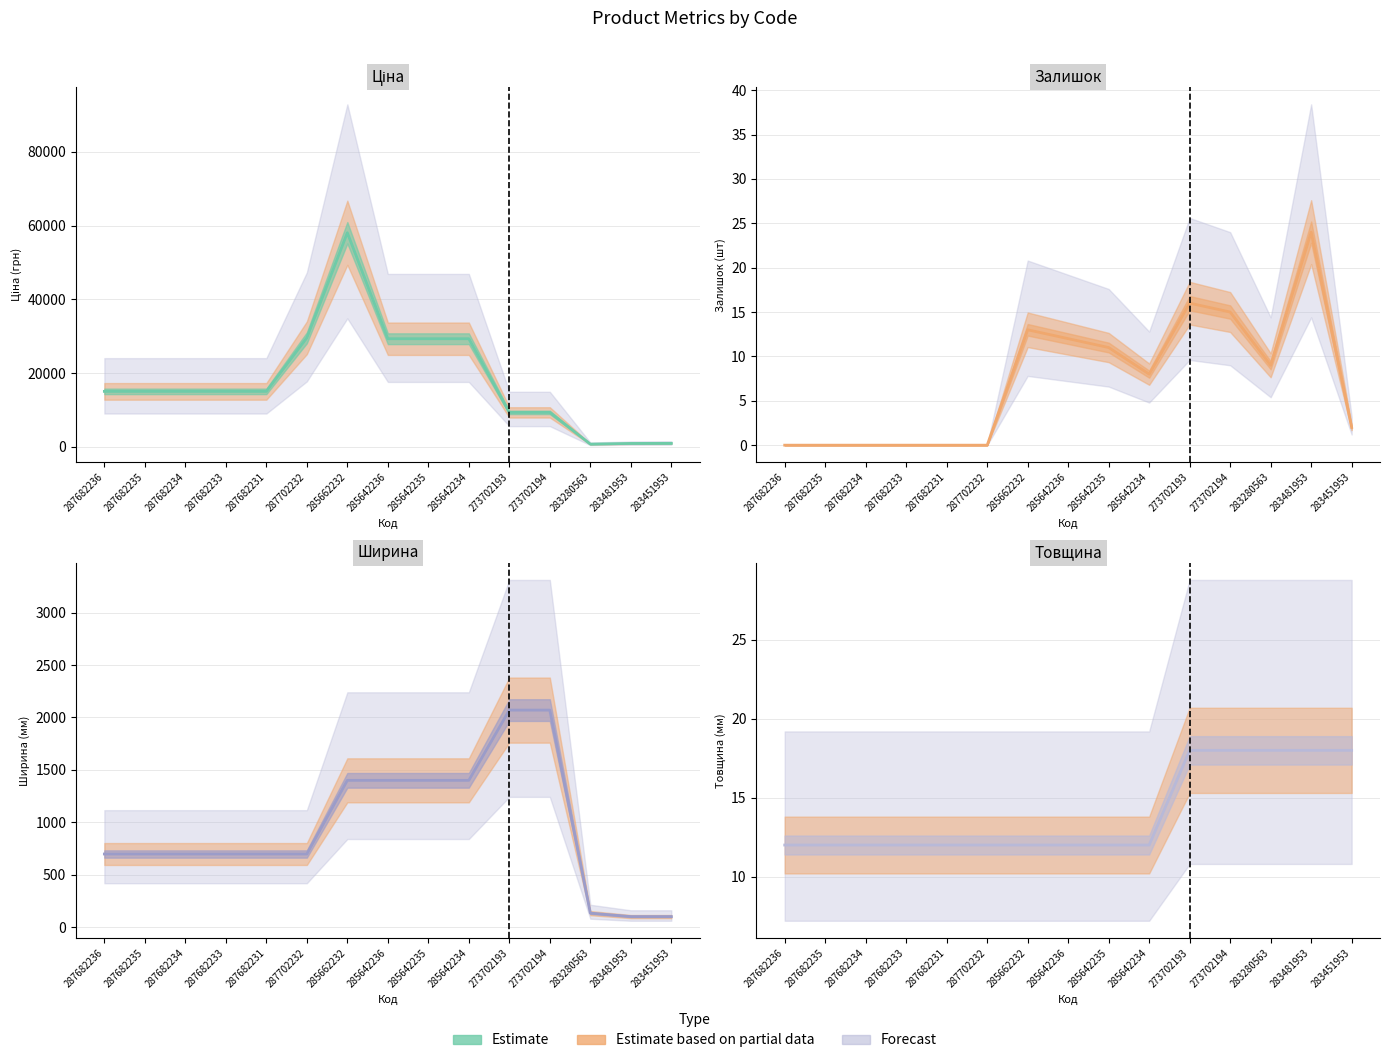

Reading left to right, list all the values displayed in this chart.

Ціна: 287682236=15019.2	287682235=15019.2	287682234=15019.2	287682233=15019.2	287682231=15019.2	287702232=29548.9	285662232=58037.0	285642236=29294.9	285642235=29294.9	285642234=29294.9	273702193=9321.4	273702194=9321.4	283280563=719.6	283481953=904.3	283451953=928.3
Залишок: 287682236=0.0	287682235=0.0	287682234=0.0	287682233=0.0	287682231=0.0	287702232=0.0	285662232=13.0	285642236=12.0	285642235=11.0	285642234=8.0	273702193=16.0	273702194=15.0	283280563=9.0	283481953=24.0	283451953=2.0
Ширина: 287682236=697.0	287682235=697.0	287682234=697.0	287682233=697.0	287682231=697.0	287702232=697.0	285662232=1400.0	285642236=1400.0	285642235=1400.0	285642234=1400.0	273702193=2070.0	273702194=2070.0	283280563=133.0	283481953=100.0	283451953=100.0
Товщина: 287682236=12.0	287682235=12.0	287682234=12.0	287682233=12.0	287682231=12.0	287702232=12.0	285662232=12.0	285642236=12.0	285642235=12.0	285642234=12.0	273702193=18.0	273702194=18.0	283280563=18.0	283481953=18.0	283451953=18.0